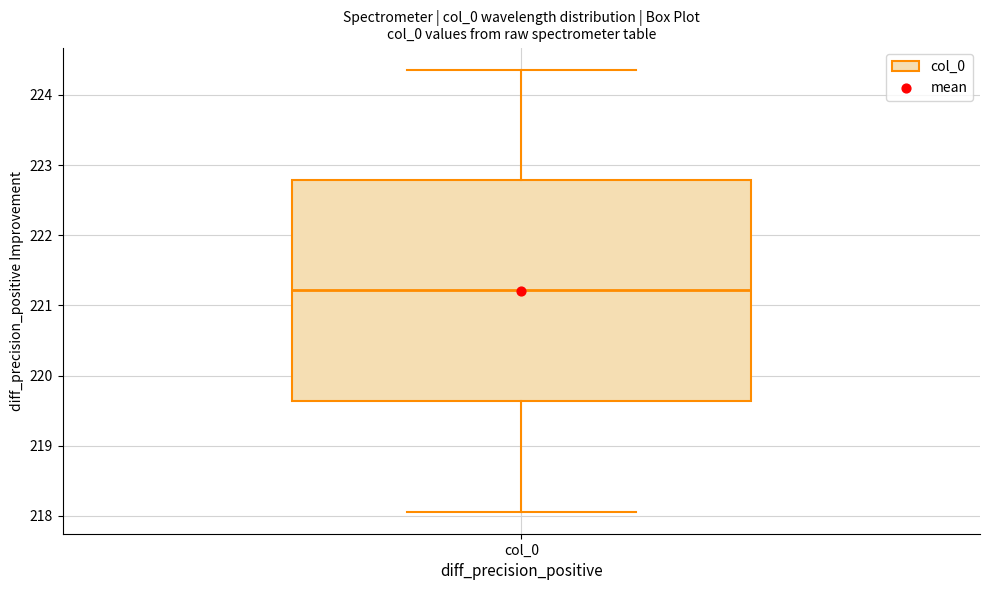

Read this box plot against the y-axis: the position of the median line, the range covered by the box, and the ends of both whiskers. The values are not printed on the chart, so give them approximately, as read against the axis.

median 221.2, box 219.6 to 222.8, whiskers 218.1 to 224.4